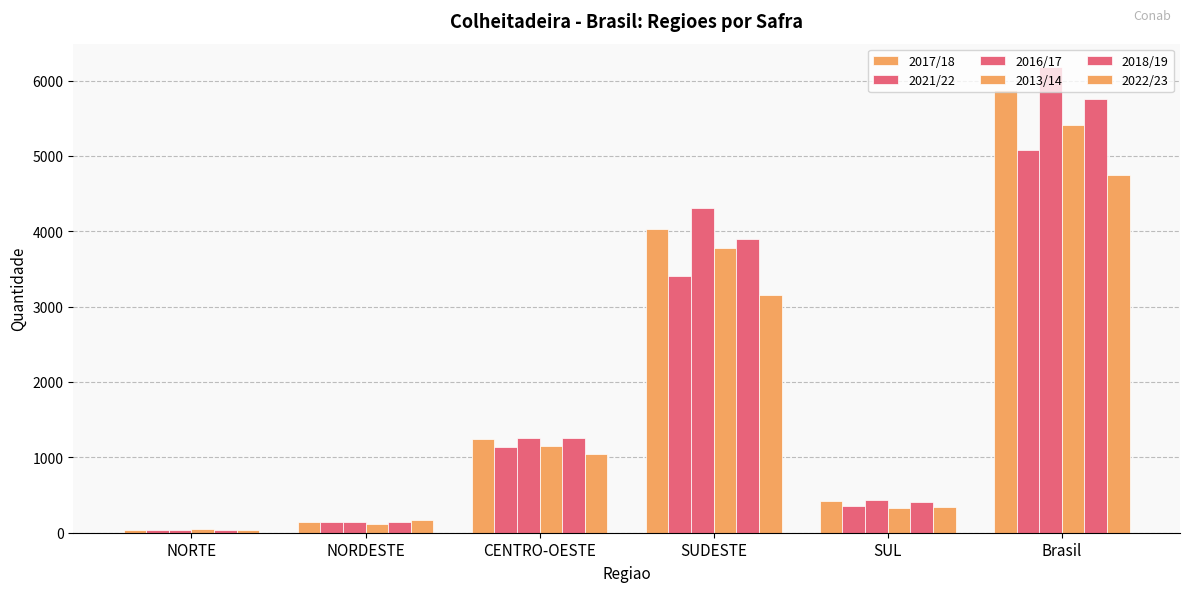

Where does the 2016/17 series first go above 1258?

SUDESTE